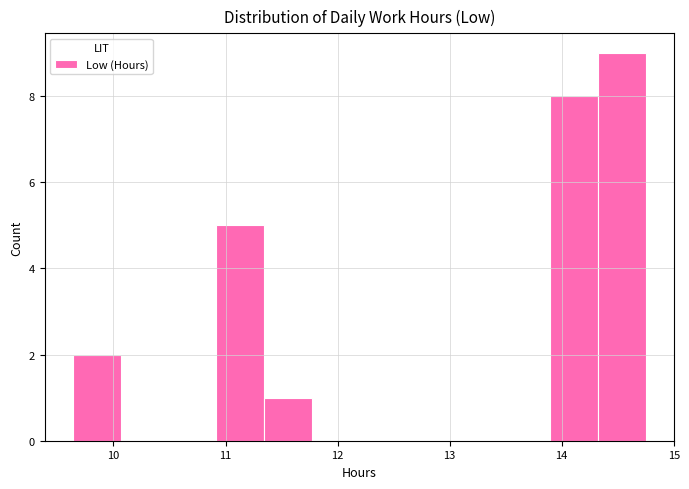

How tall is the bar that spans 14.3 to 14.8 on the x-axis? Neither the bar edges nor the heights are printed on the chart, so give them approximately, as read against the axes.

9